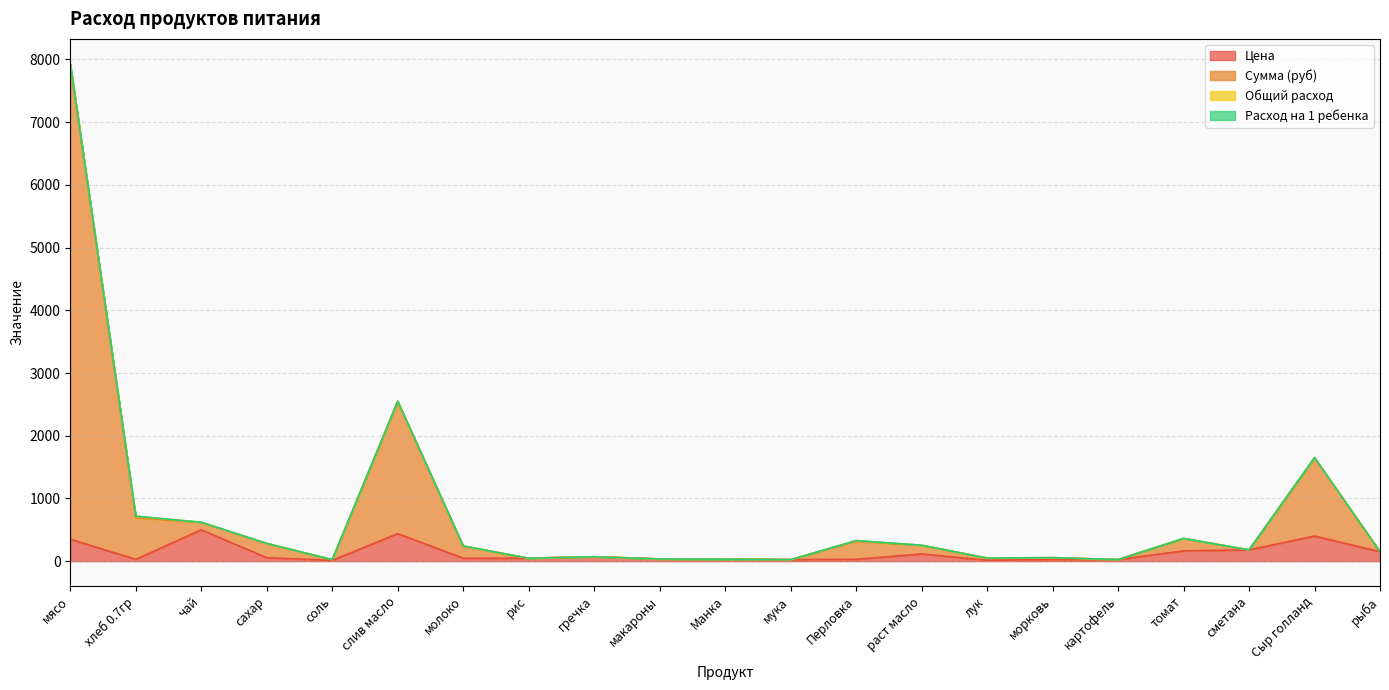

What is the value of the Цена point at the 17th from the left?

25.0